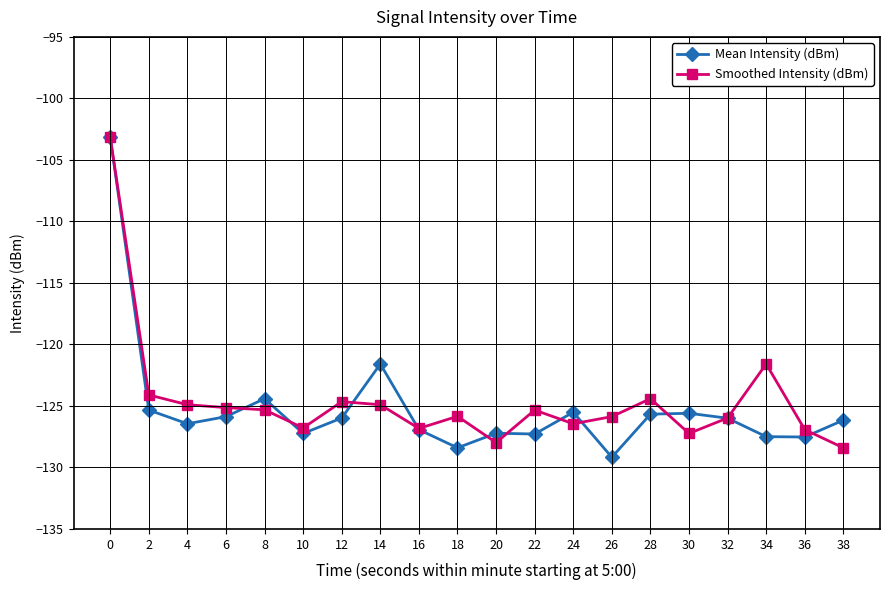

What is the sum of all Mean Intensity (dBm) values?

-2503.0